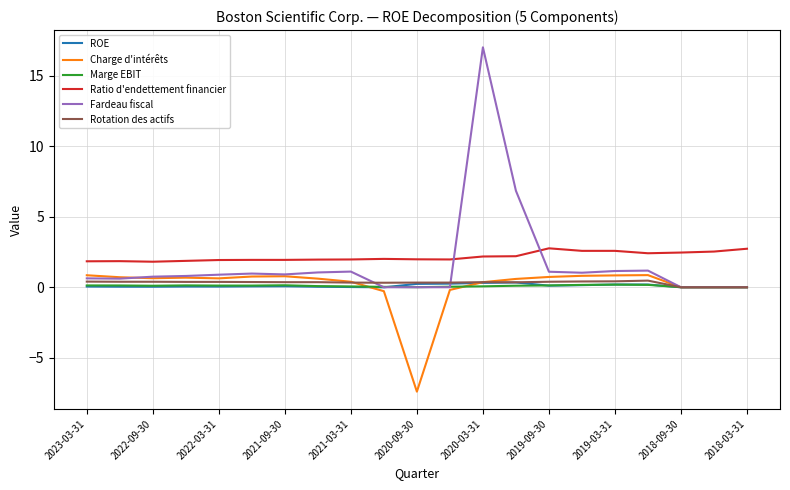

What is the difference between the maximum and minimum values in the Marge EBIT series?

0.2